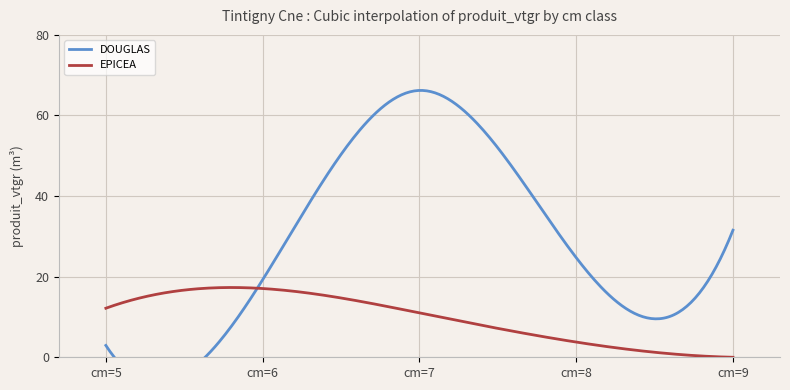

How many distinct data groups are displayed?

2